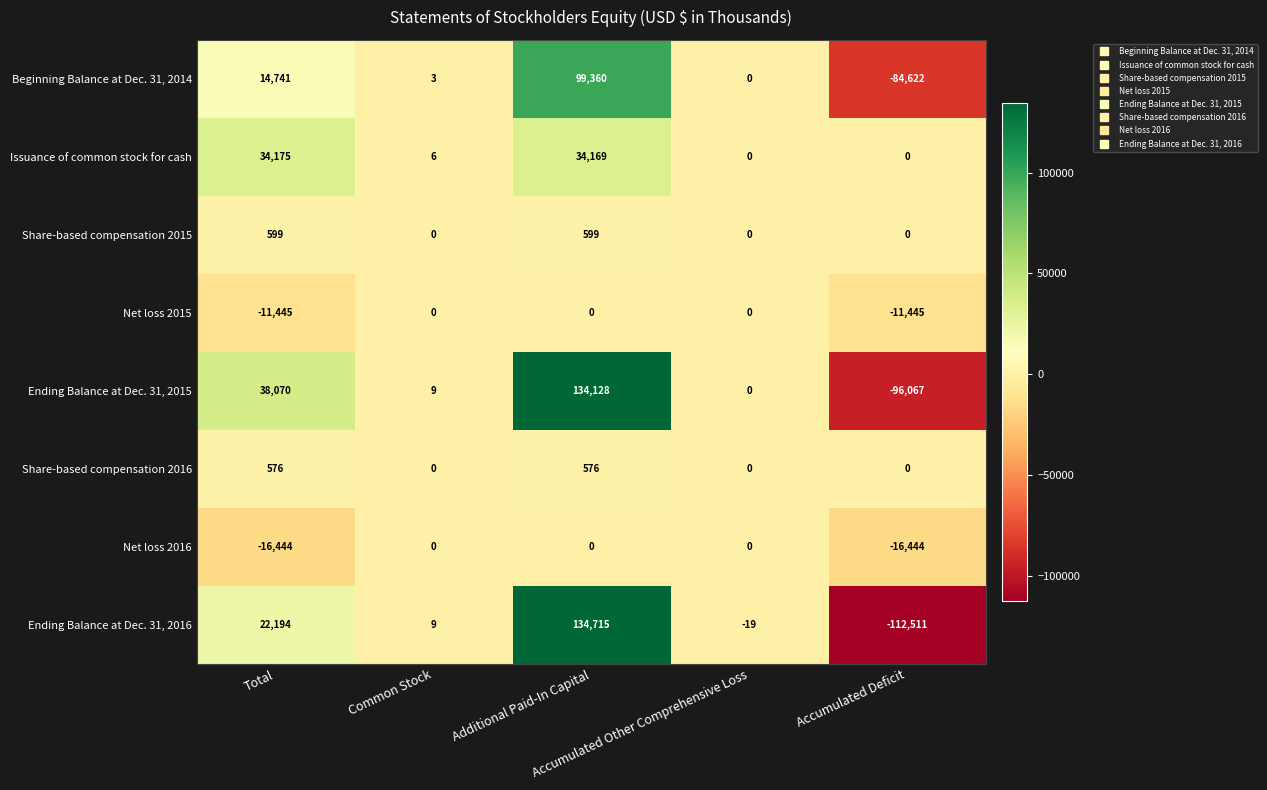

What is the smallest value displayed?

-112511